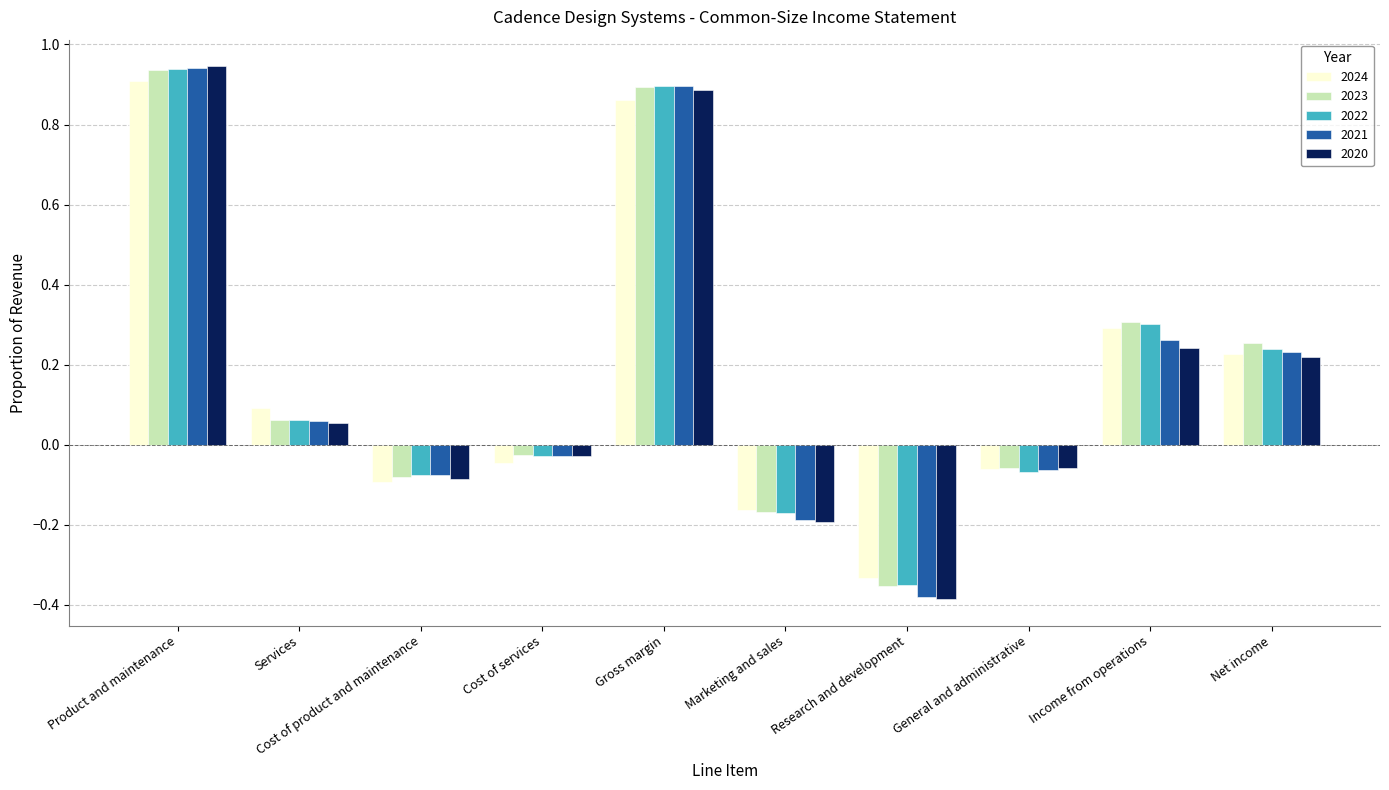

What is the difference between the maximum and minimum values in the 2020 series?

1.3